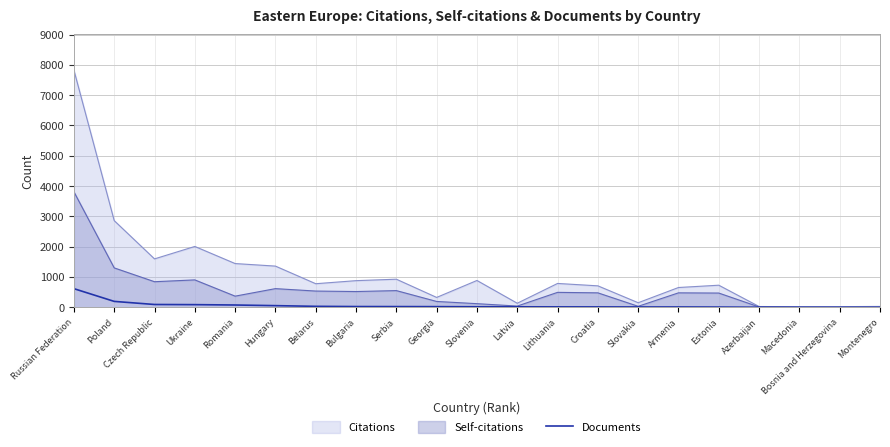

The chart shows a value of 40 at Bulgaria. True or false?

False